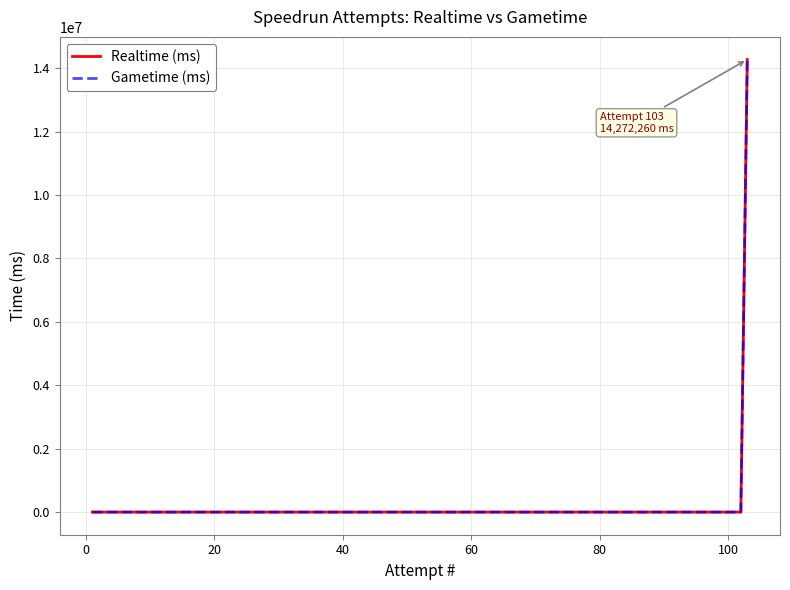

True or false: Realtime (ms) and Gametime (ms) intersect in this chart.

False